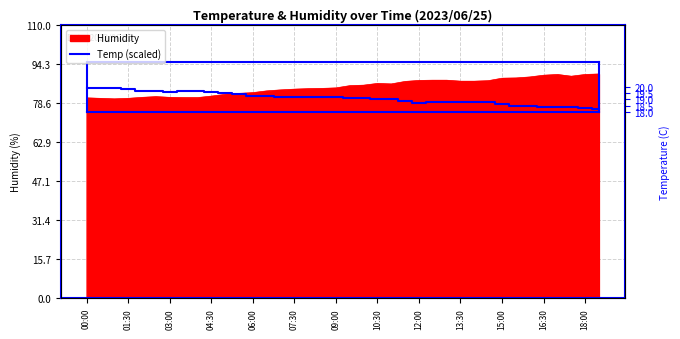

True or false: the data shows 83.5 at 07:30.

True